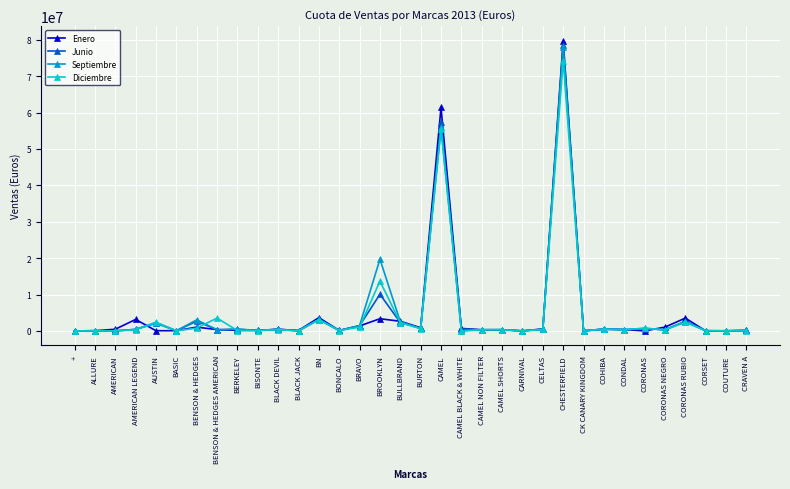

Between ALLURE and BULLBRAND, which series saw the biggest shift?

Enero